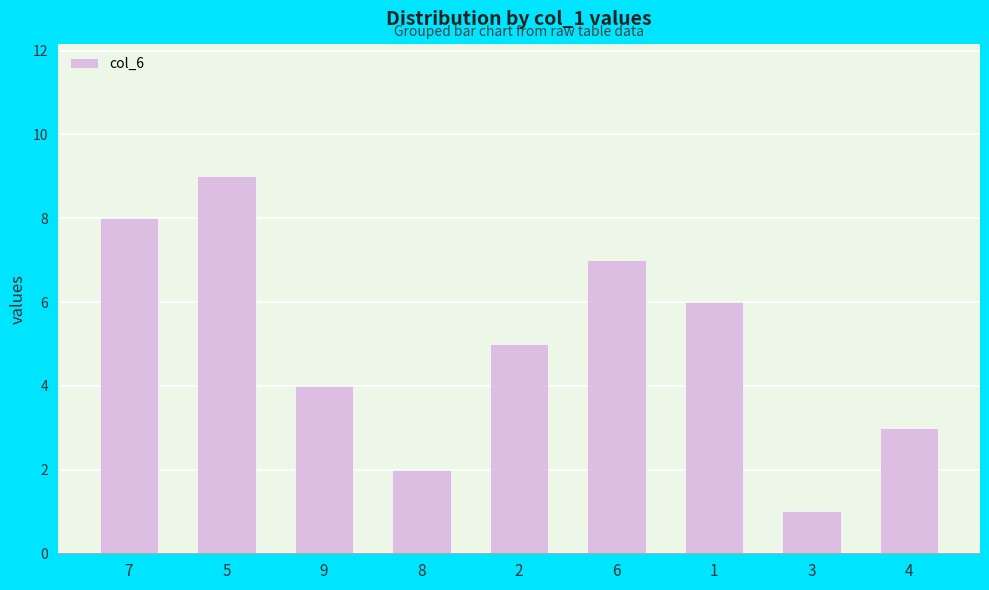

List the labels in order of value, largest first.

5, 7, 6, 1, 2, 9, 4, 8, 3